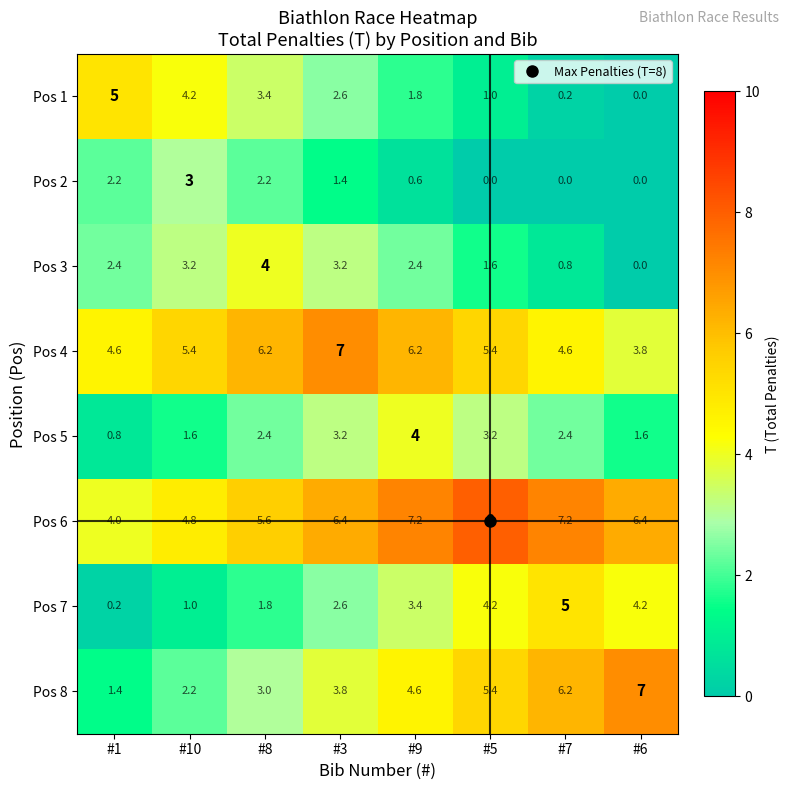

What is the difference between the highest and lowest values at #7?

7.2